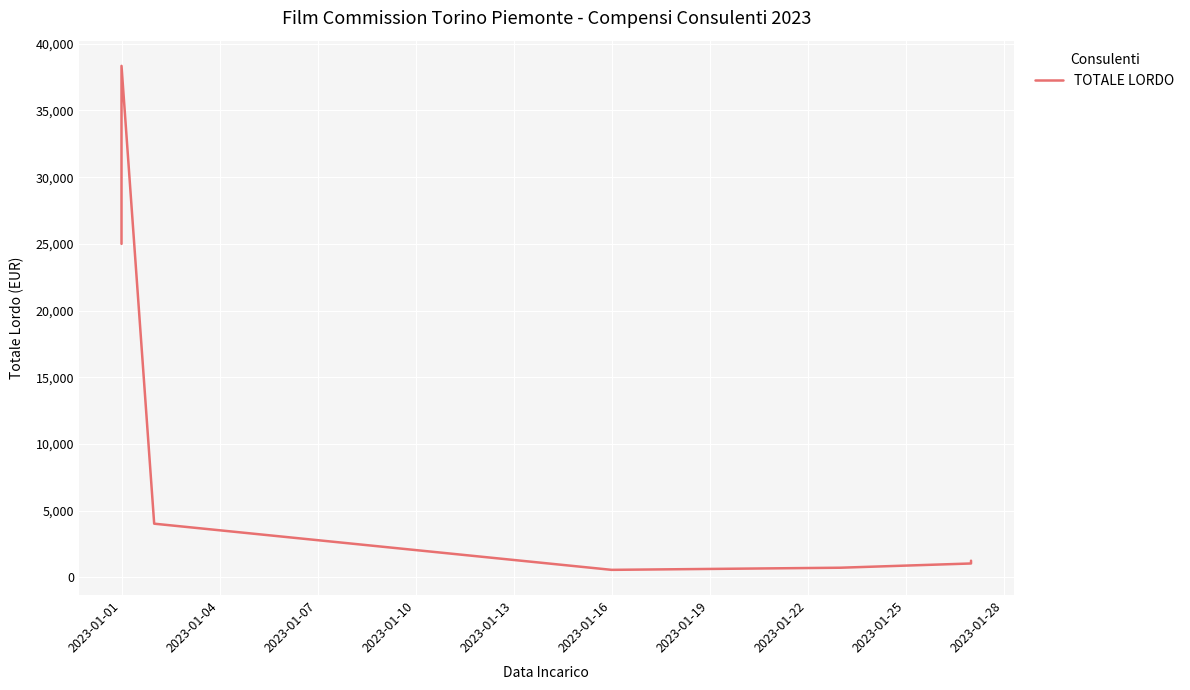

What value does the data have at 2023-01-01?

25000.0